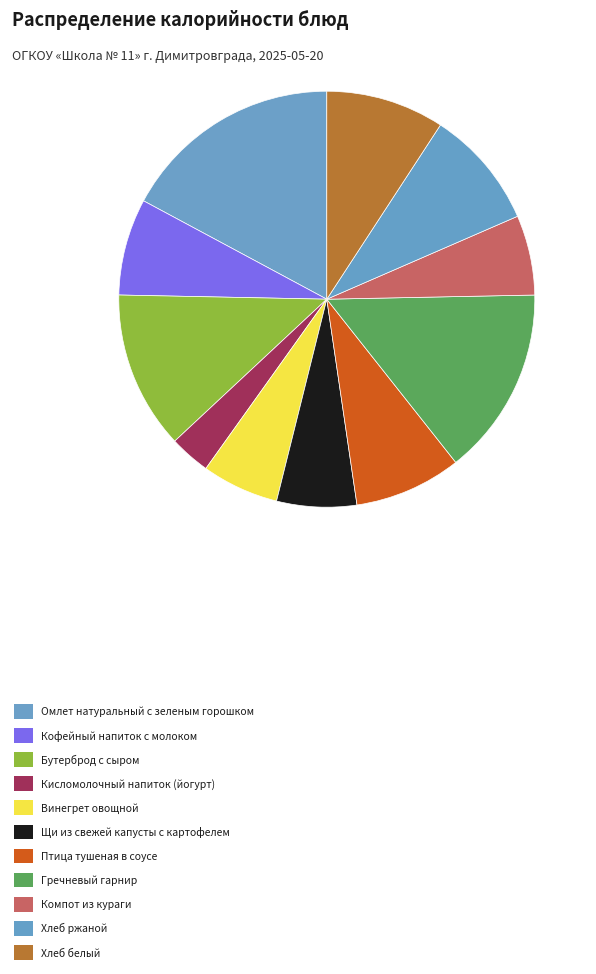

Is there any slice that represents more than half of the pie?

No